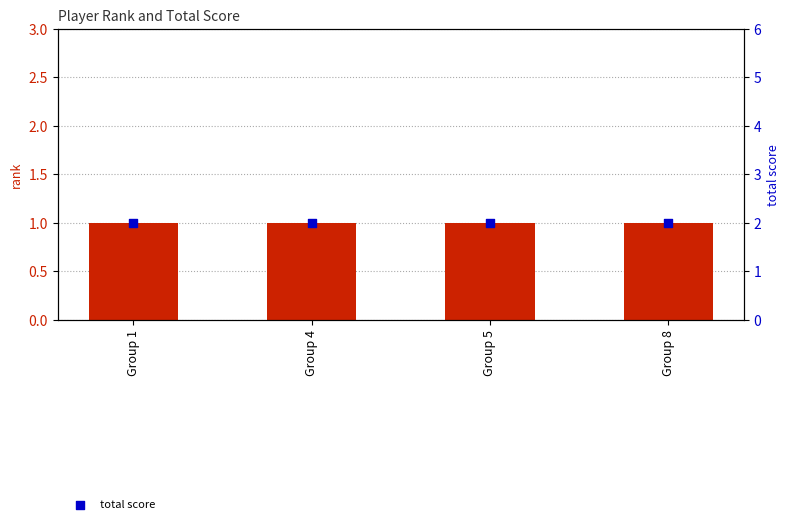

Which series contains the highest Y value?

total score